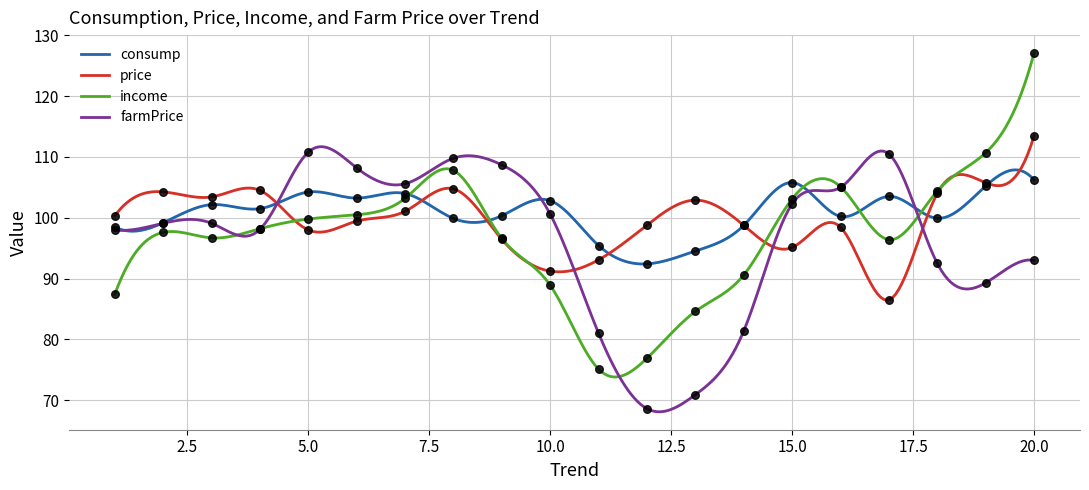

What are all the series names shown in the legend?

consump, price, income, farmPrice